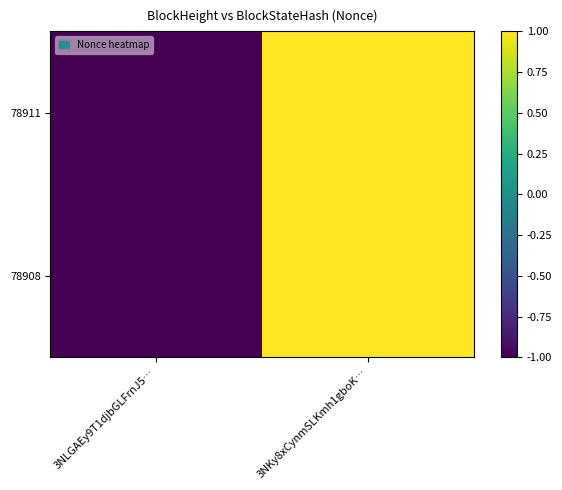

Reading left to right, extract all data points from this chart.

78911: 3NLGAEy9T1djbGLFrnJ5…=-1	3NKy8xCynmSLKmh1gboK…=1
78908: 3NLGAEy9T1djbGLFrnJ5…=-1	3NKy8xCynmSLKmh1gboK…=1